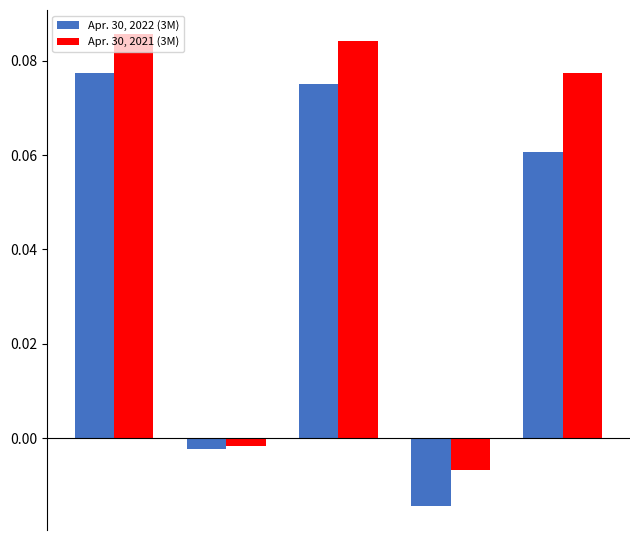

At how many categories does at least one series exceed 0?

3